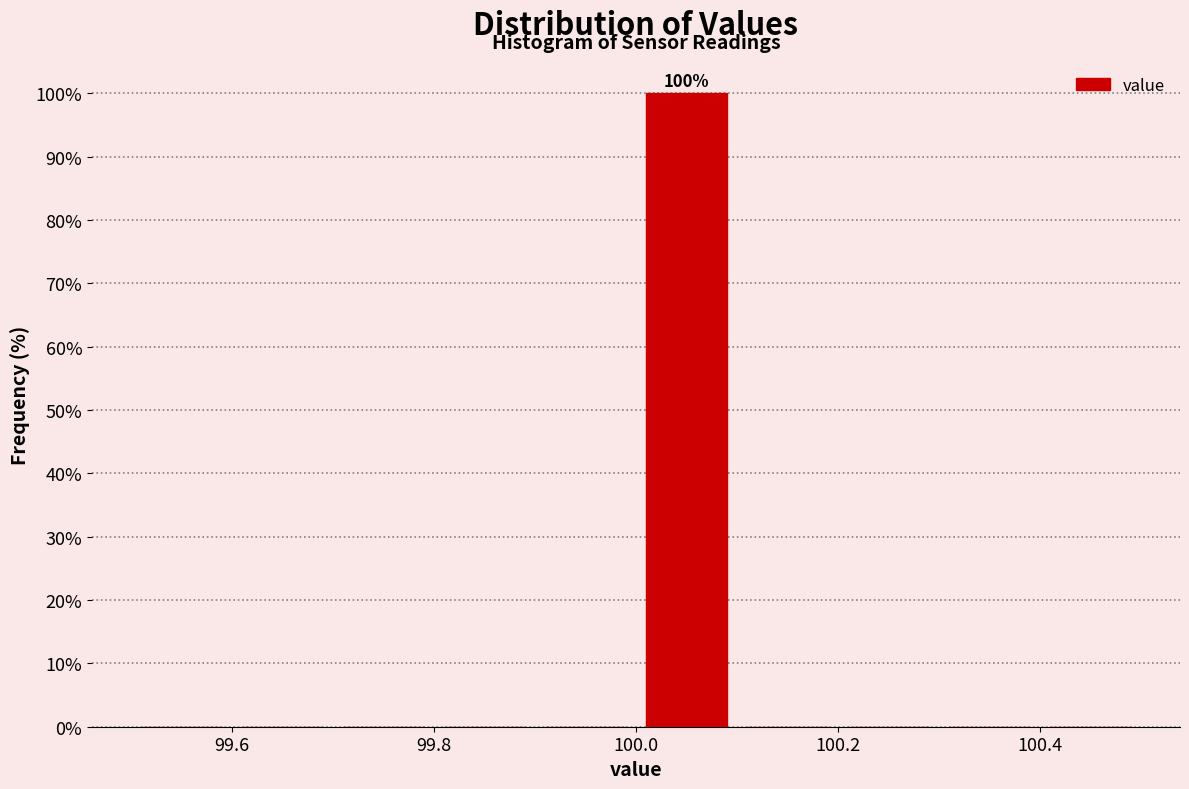

Over which range of the x-axis is the bar tallest?

100.0 to 100.1